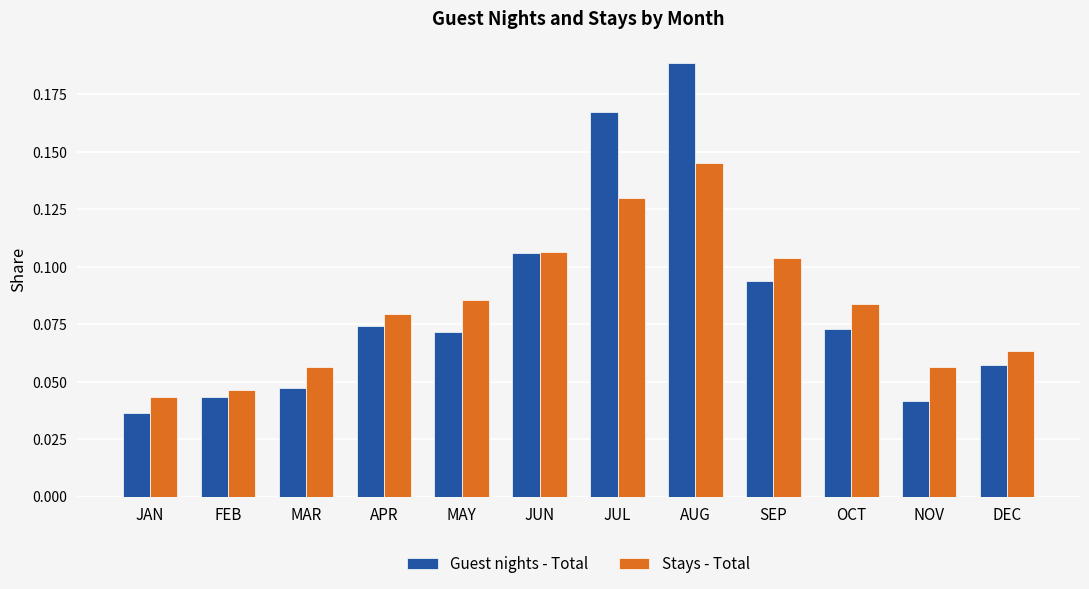

Rank the series by their maximum value, from highest to lowest.

Guest nights - Total, Stays - Total